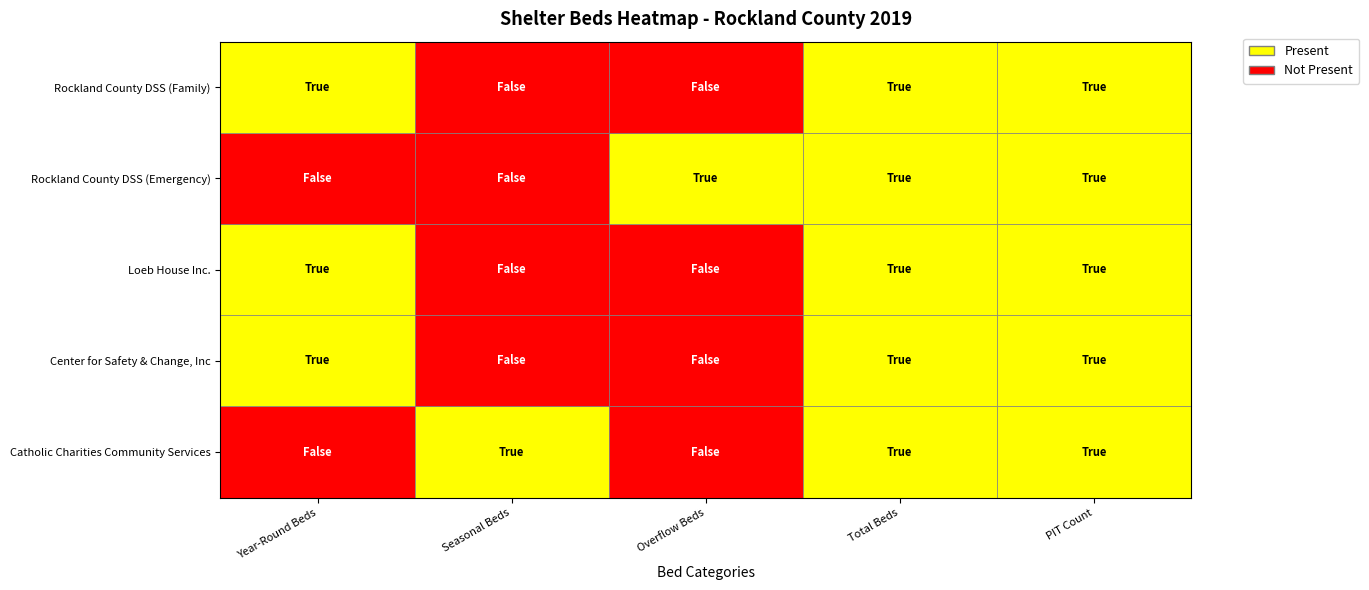

How many series are shown in this chart?

5